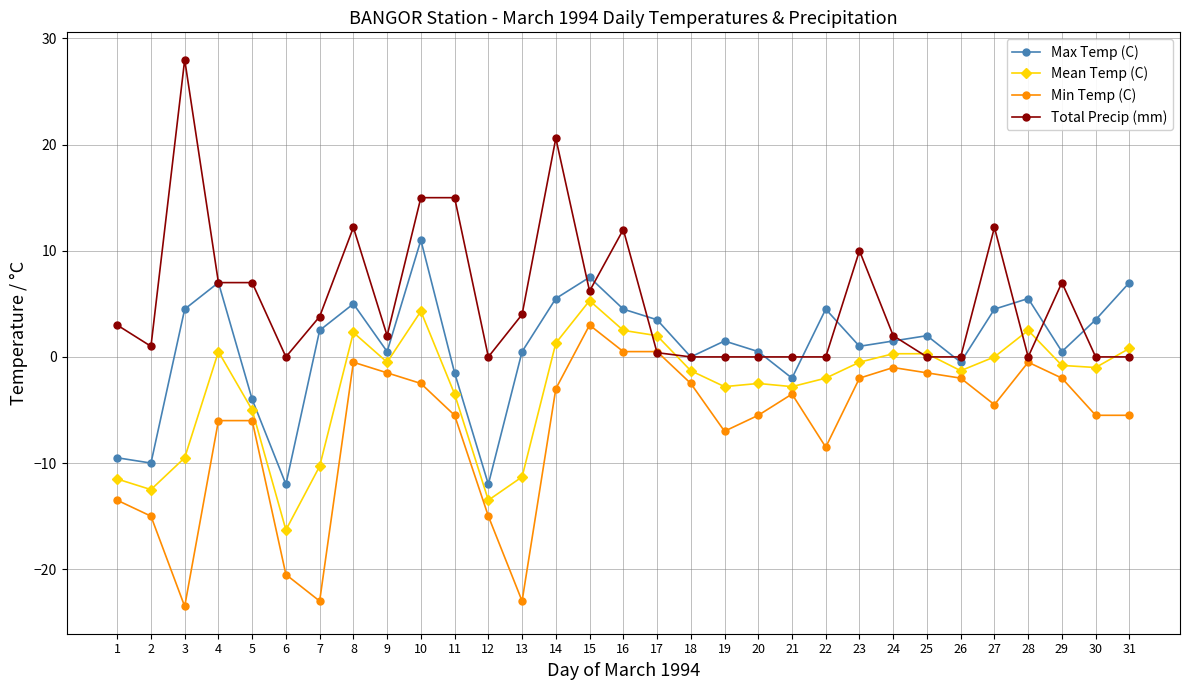

What is the total value across all series at 14?

24.4